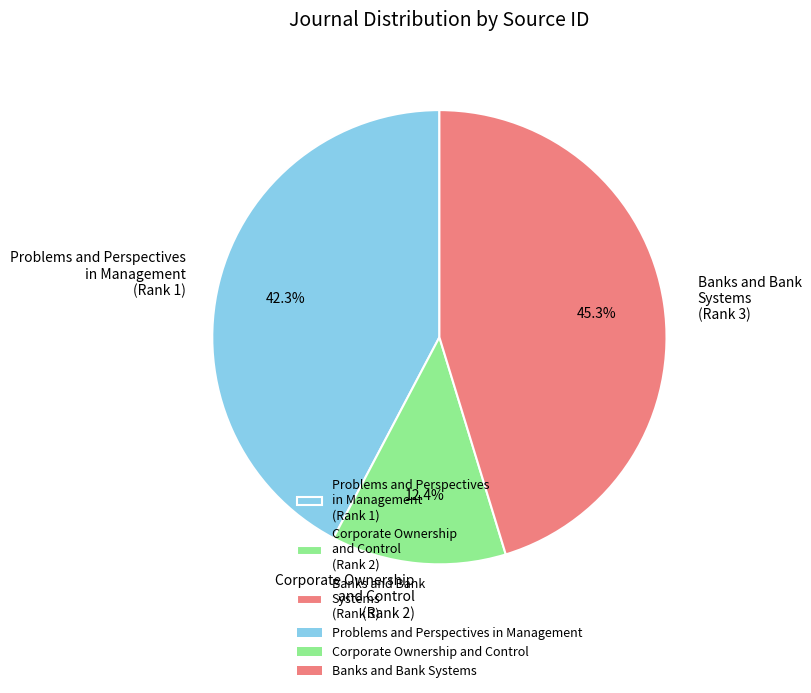

To the nearest percent, what is the difference between the Banks and Bank Systems and Problems and Perspectives in Management slice percentages?

3%